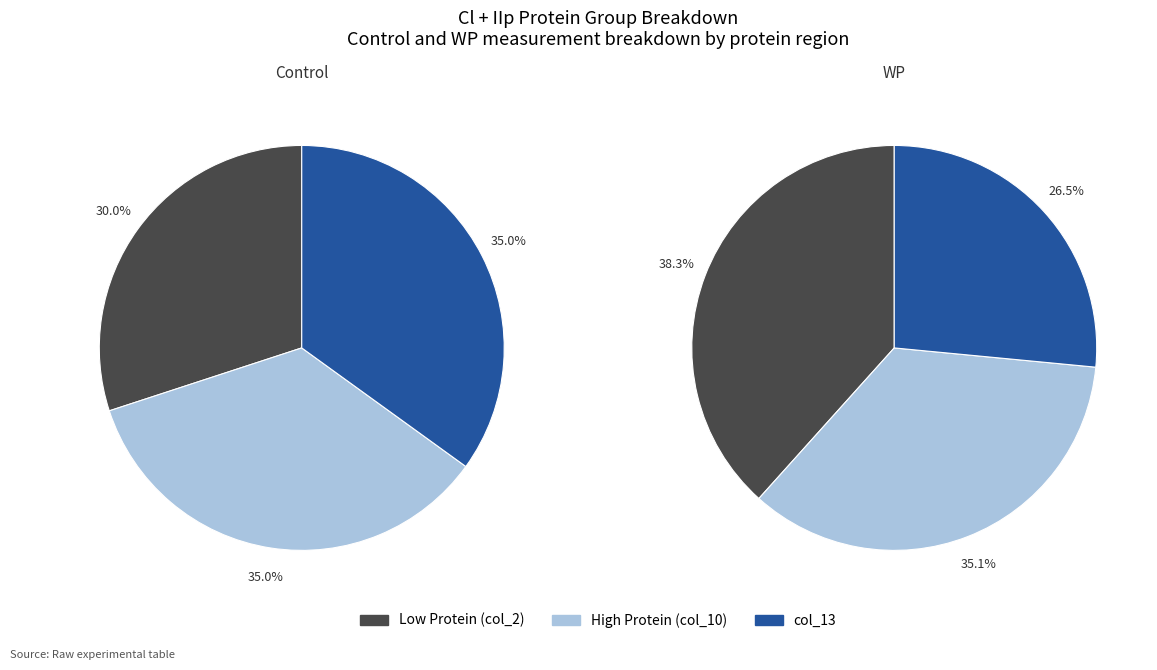

To the nearest percent, what is the difference between the largest and smallest slice percentages?

12%